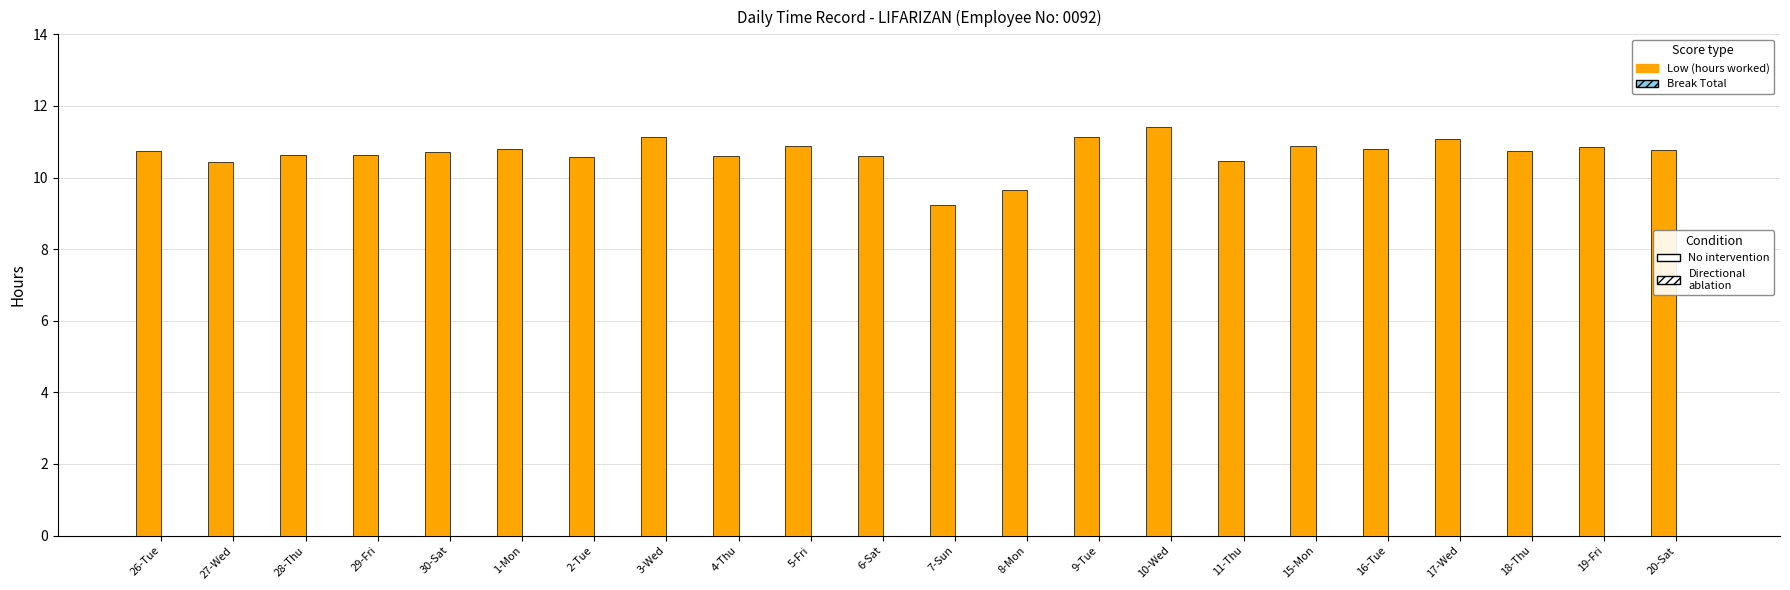

How many bars are there in total?

22